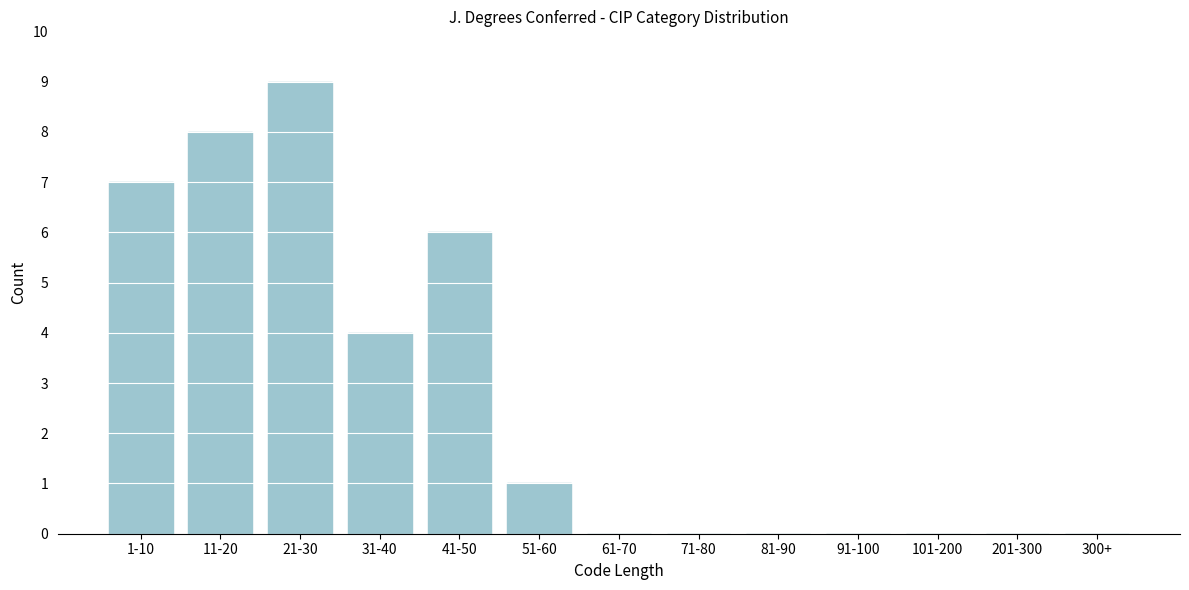

Reading left to right, list all the values displayed in this chart.

1-10=7	11-20=8	21-30=9	31-40=4	41-50=6	51-60=1	61-70=0	71-80=0	81-90=0	91-100=0	101-200=0	201-300=0	300+=0